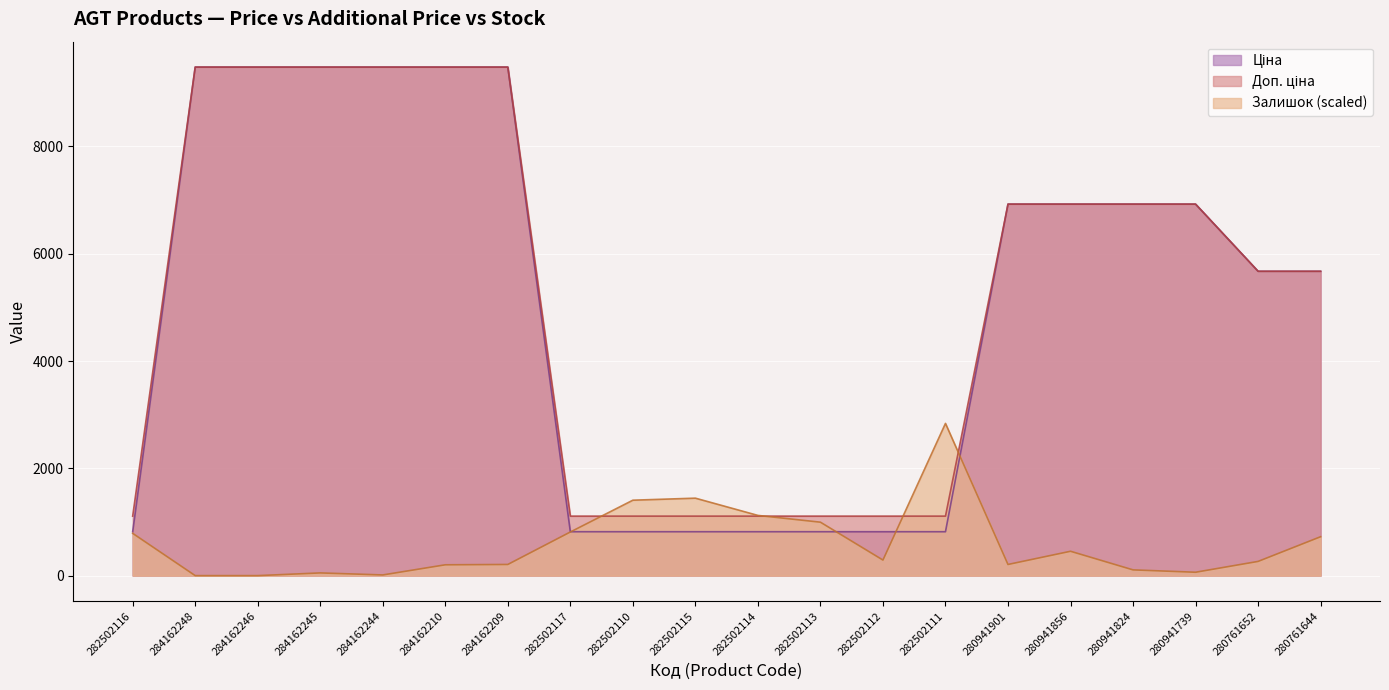

Rank the series by their maximum value, from highest to lowest.

Ціна, Доп. ціна, Залишок